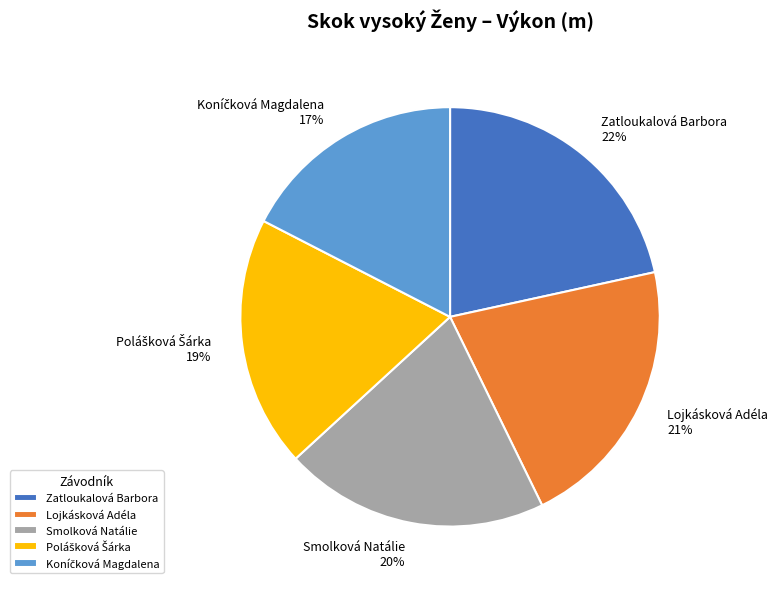

Combined, do Zatloukalová Barbora and Lojkásková Adéla account for over 50%?

No